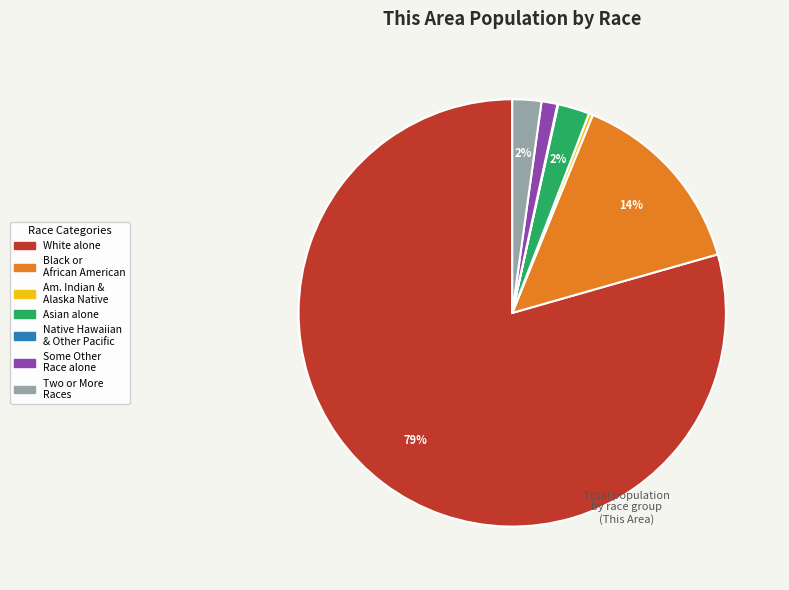

To the nearest percent, what is the average slice percentage?

14%